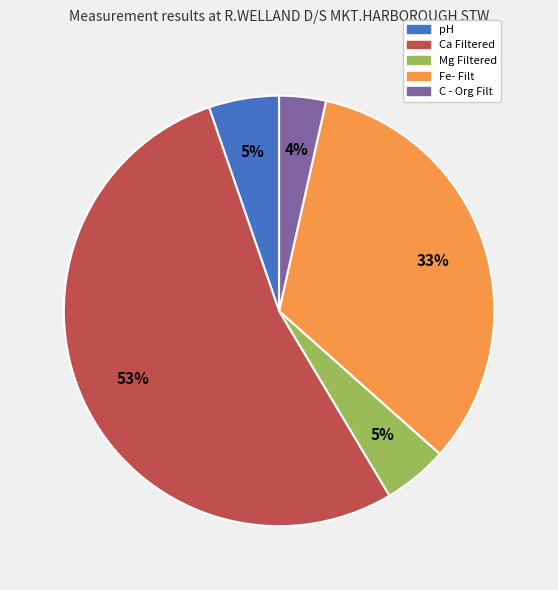

How many segments does this pie chart have?

5